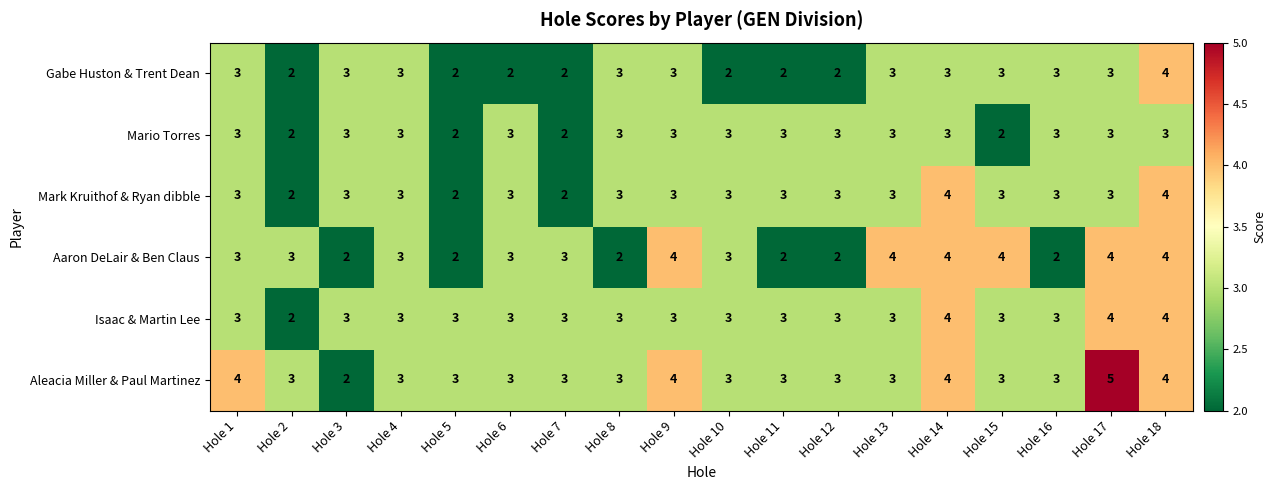

At which category is the sum across all series the highest?

Hole 18